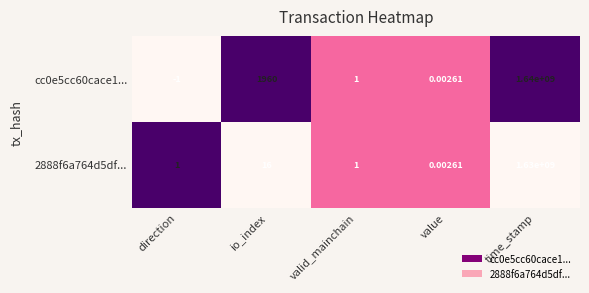

Which label corresponds to the largest value in the chart?

time_stamp